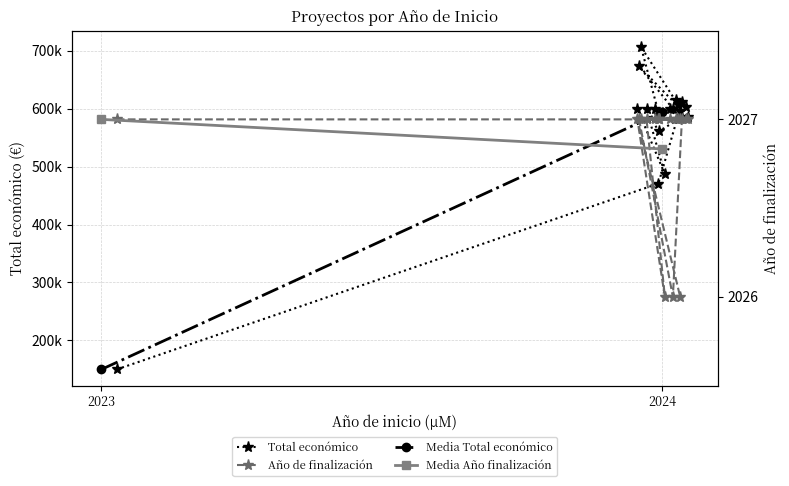

What is the spread (max minus min) of values at 2024?

468648.0